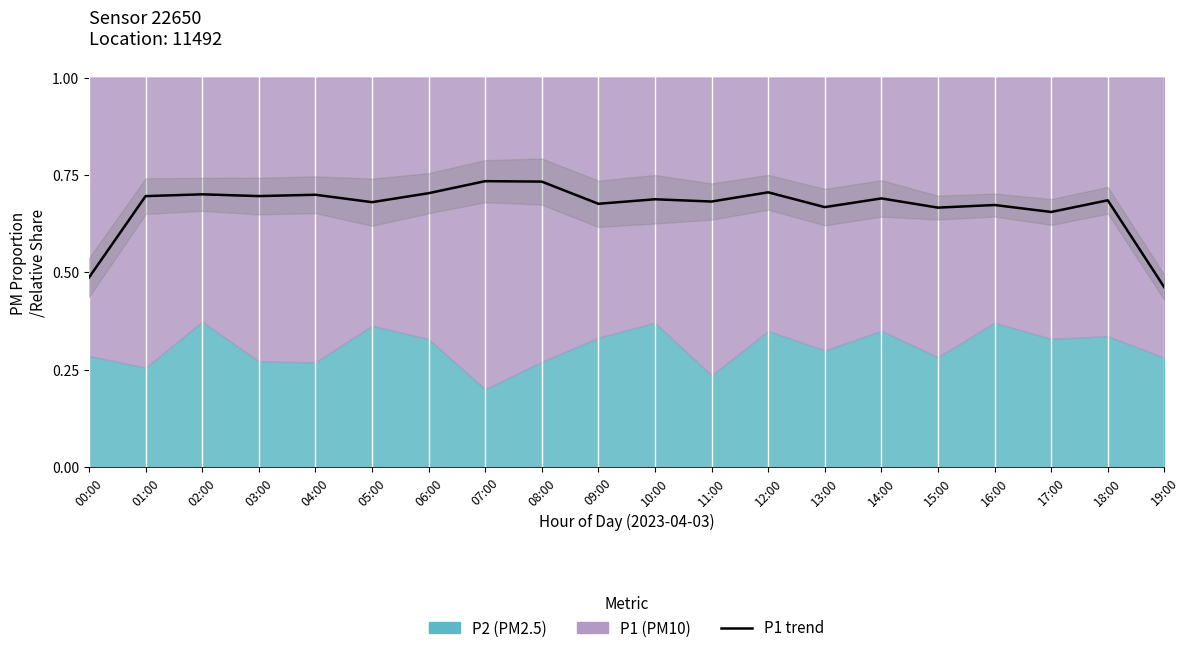

Which label corresponds to the smallest value in the chart?

19:00